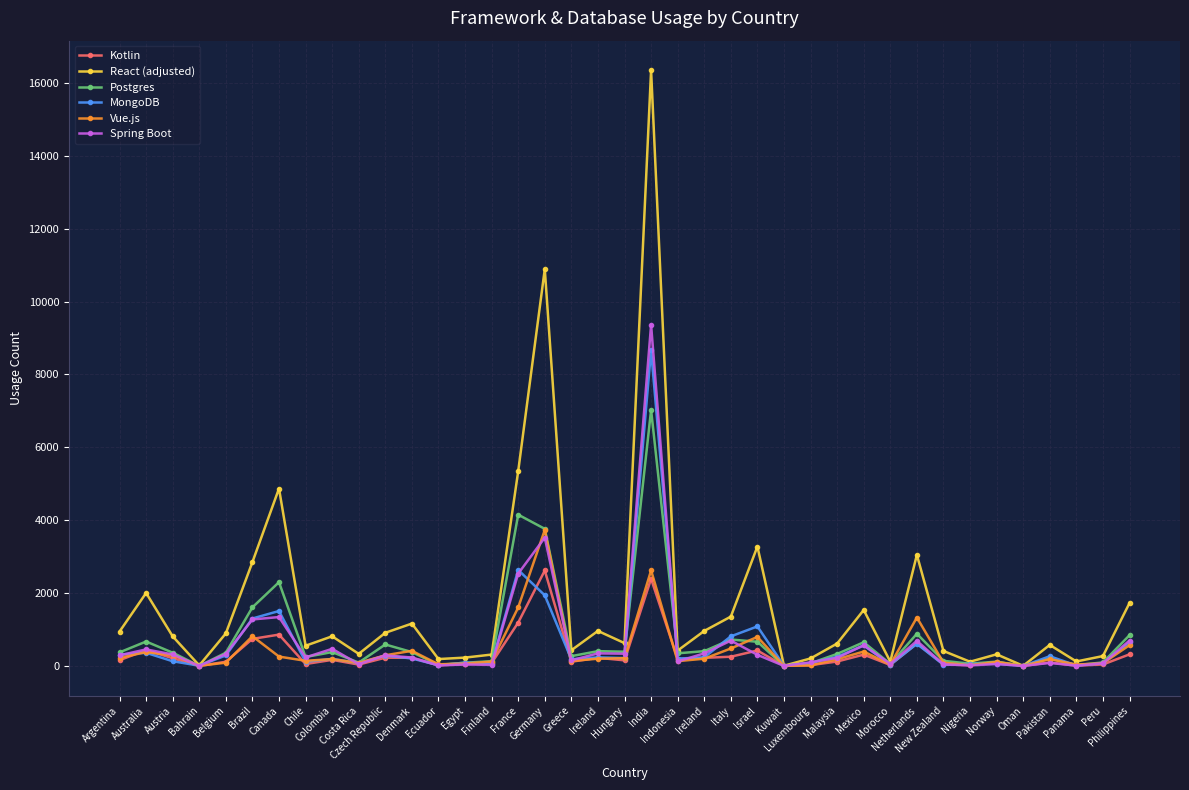

At which label does MongoDB first exceed 204?

Argentina